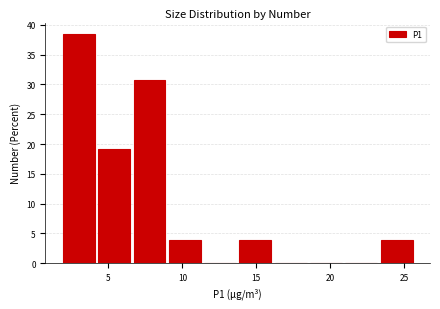

Reading left to right, transcribe this chart: for each bar, give the range it covers on the x-axis and its height. Neither the bar edges nor the heights are printed on the chart, so give them approximately, as read against the axes.

2.0 to 4.5: 38.5
4.5 to 6.5: 19.0
6.5 to 9.0: 31.0
9.0 to 11.5: 4.0
11.5 to 14.0: 0
14.0 to 16.0: 4.0
16.0 to 18.5: 0
18.5 to 21.0: 0
21.0 to 23.5: 0
23.5 to 26.0: 4.0